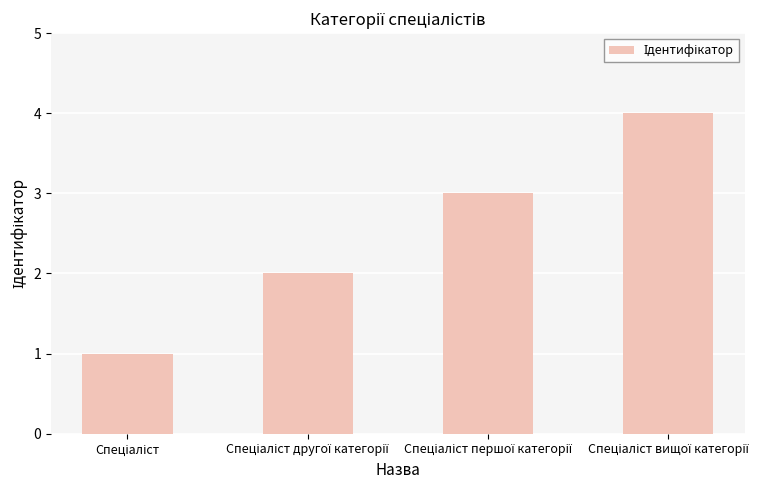

What is the sum of all values?

10